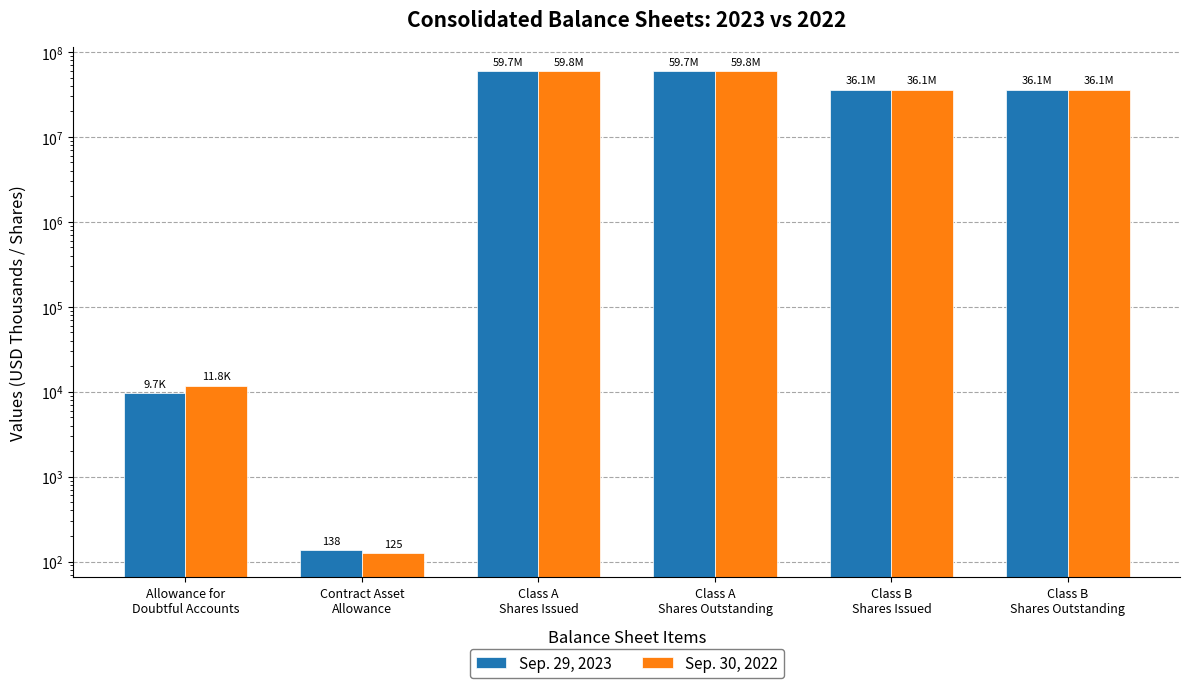

Rank the series at Class A
Shares Issued from highest to lowest value.

Sep. 30, 2022, Sep. 29, 2023